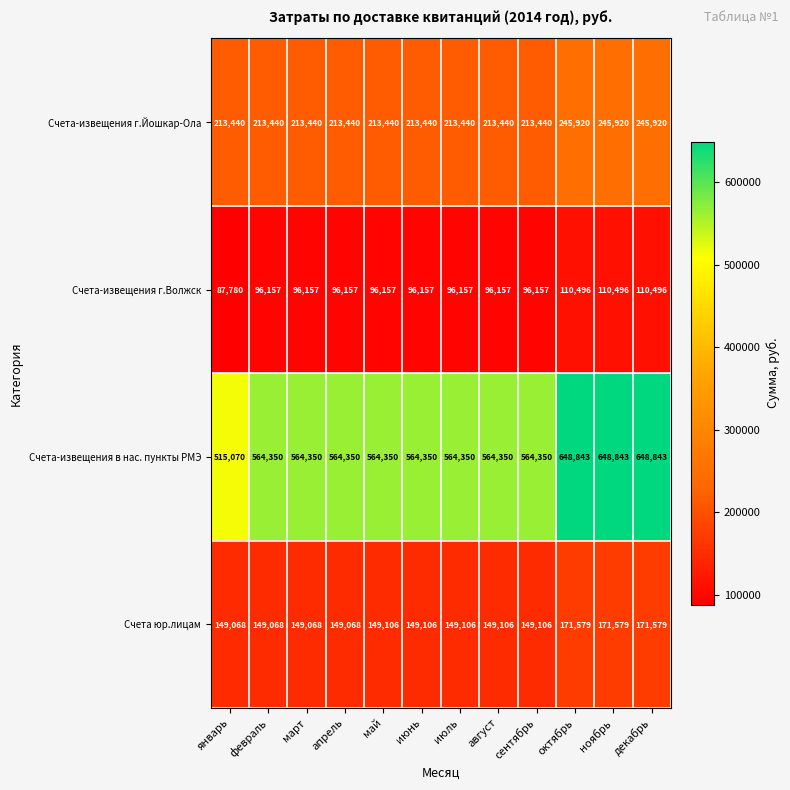

The value of Счета-извещения в нас. пункты РМЭ at сентябрь is 564350. True or false?

True